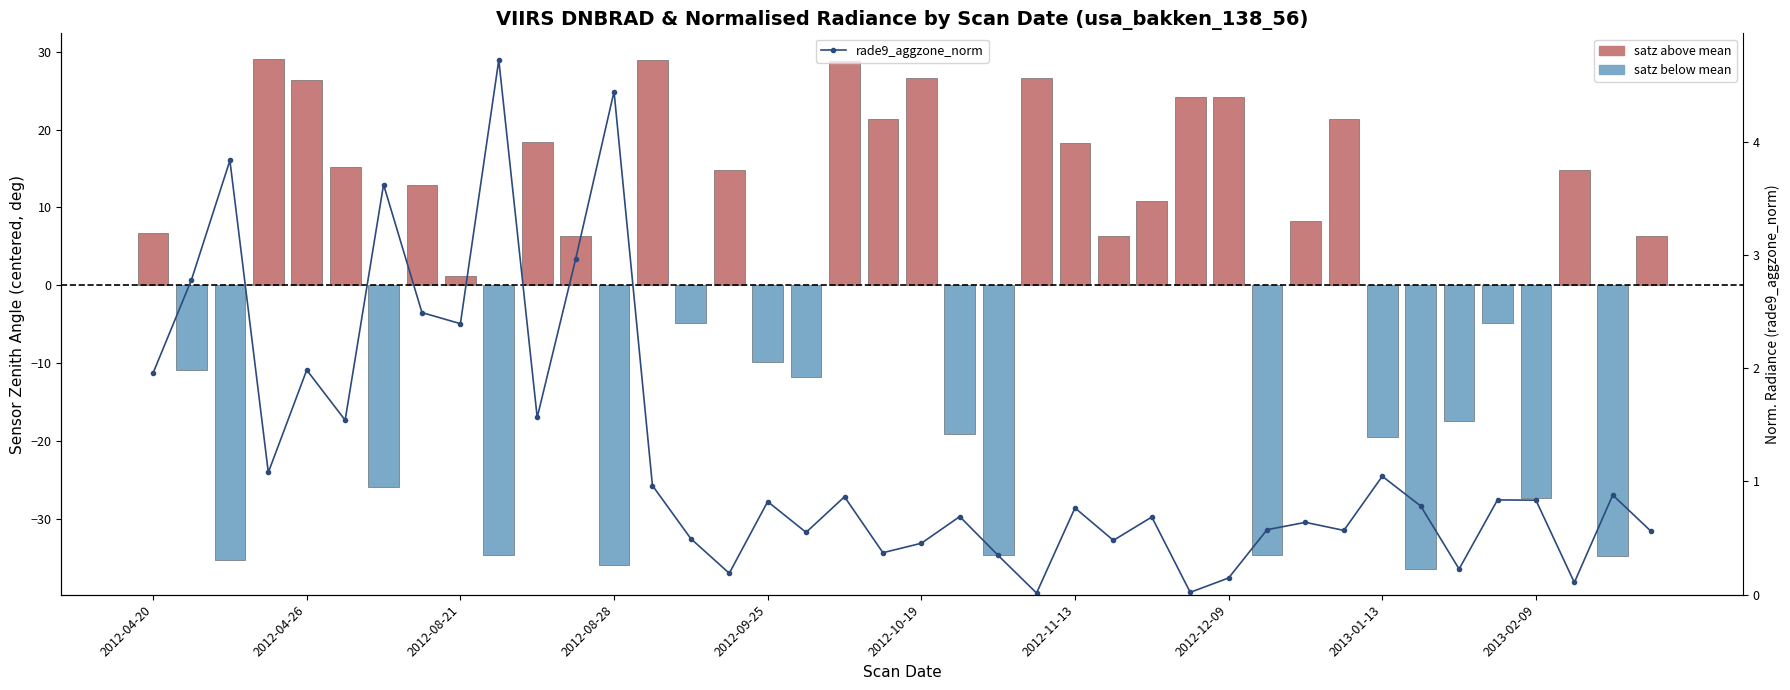

How many distinct data groups are displayed?

2